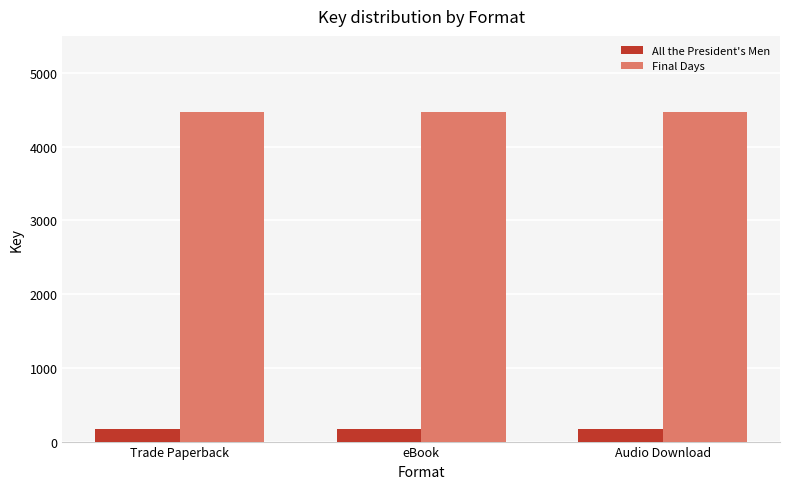

What is the maximum value for All the President's Men?

173